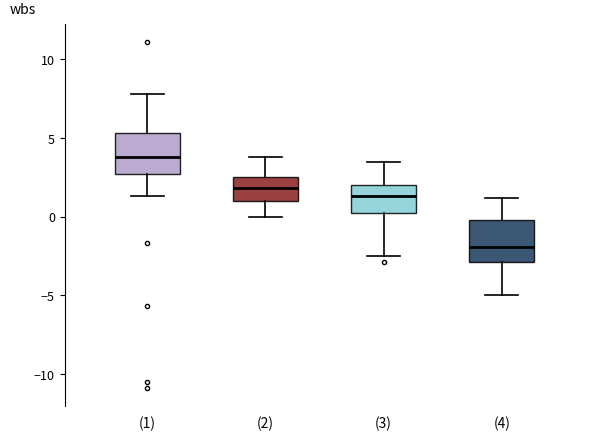

Reading left to right, read every box against the y-axis: the position of its median line, the range the box covers, and the ends of its whiskers. The values are not printed on the chart, so give them approximately, as read against the axis.

(1): median 4.0, box 2.5 to 5.5, whiskers 1.5 to 8.0
(2): median 2.0, box 1.0 to 2.5, whiskers 0.0 to 4.0
(3): median 1.5, box 0.0 to 2.0, whiskers -2.5 to 3.5
(4): median -2.0, box -3.0 to 0.0, whiskers -5.0 to 1.0